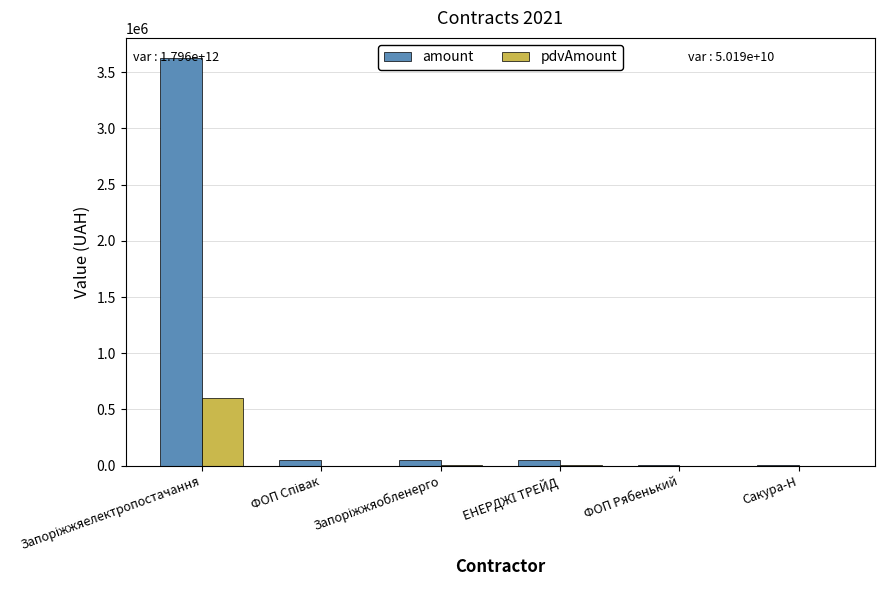

Are the bars horizontal?

No